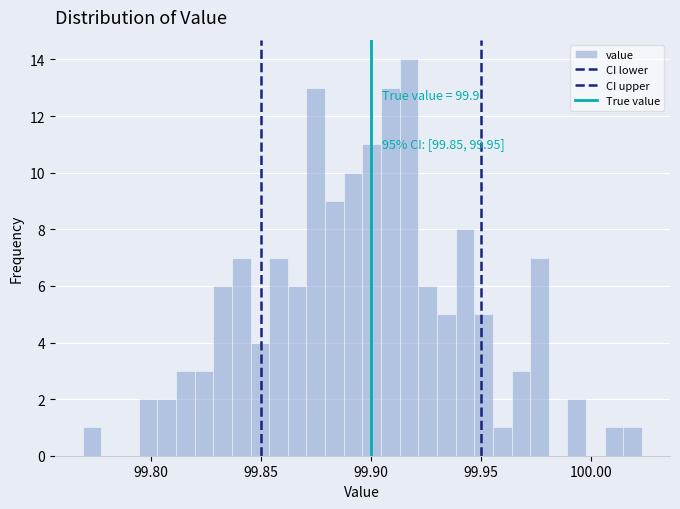

Around what value on the x-axis is the tallest bar? Give the approximate position of its centre, as read against the axis.

99.915